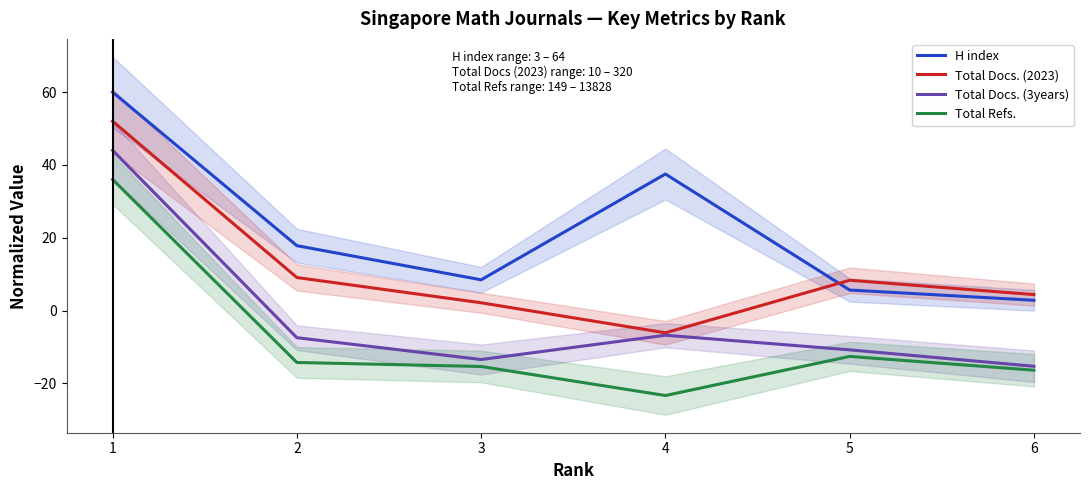

Which series has the largest range (max minus min)?

Total Refs.